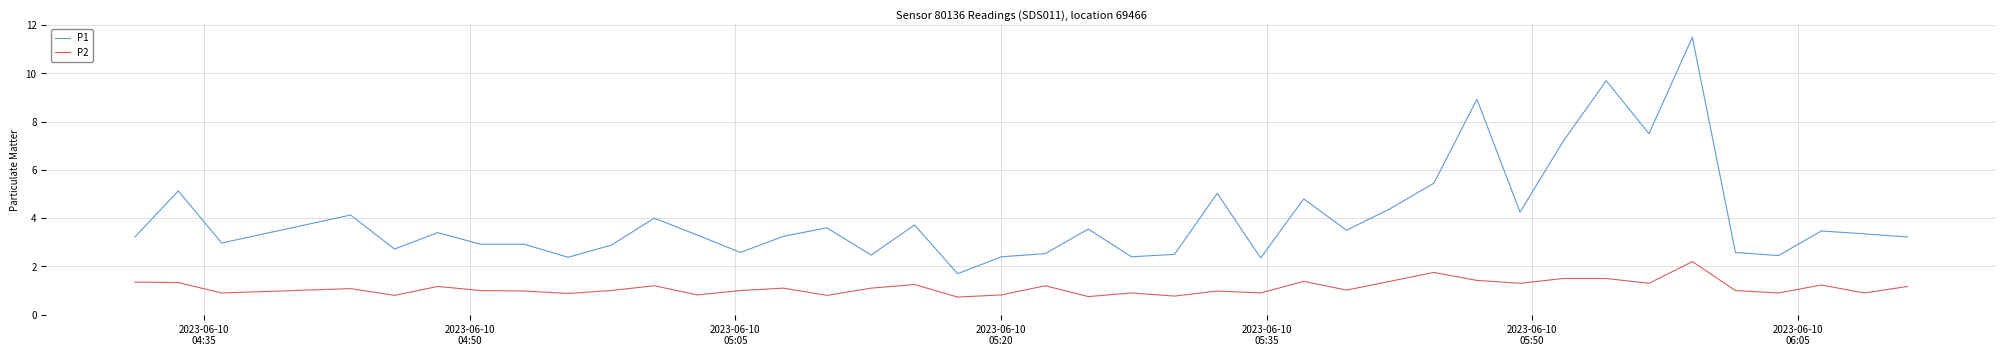

What is the difference between the maximum and minimum values in the P1 series?

9.8